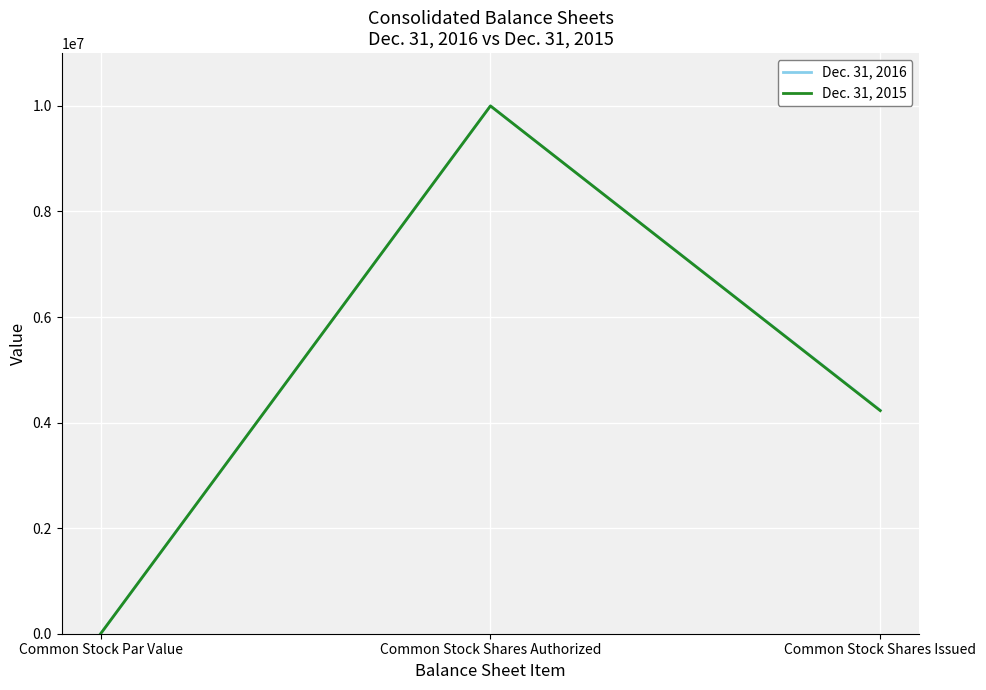

What are all the series names shown in the legend?

Dec. 31, 2016, Dec. 31, 2015